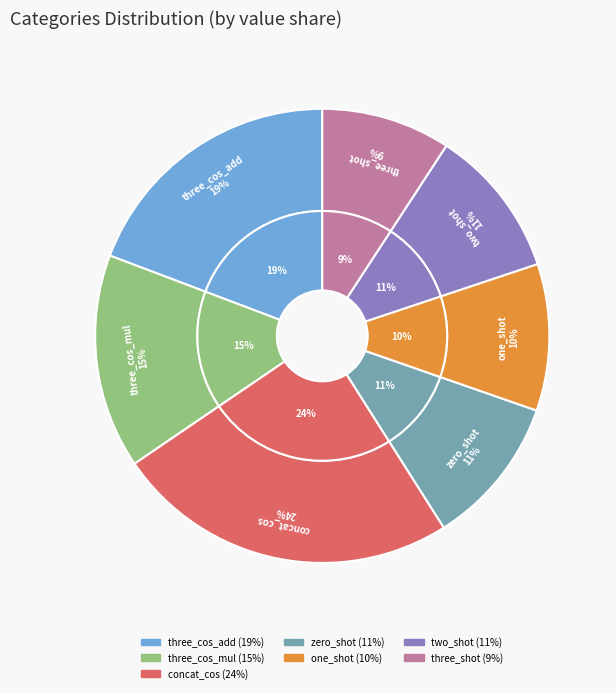

Rank the categories by value from lowest to highest.

prompt_results_as_to_three_shot, prompt_results_as_to_one_shot, prompt_results_as_to_zero_shot, prompt_results_as_to_two_shot, three_cos_mul_results, three_cos_add_results, concat_cos_results